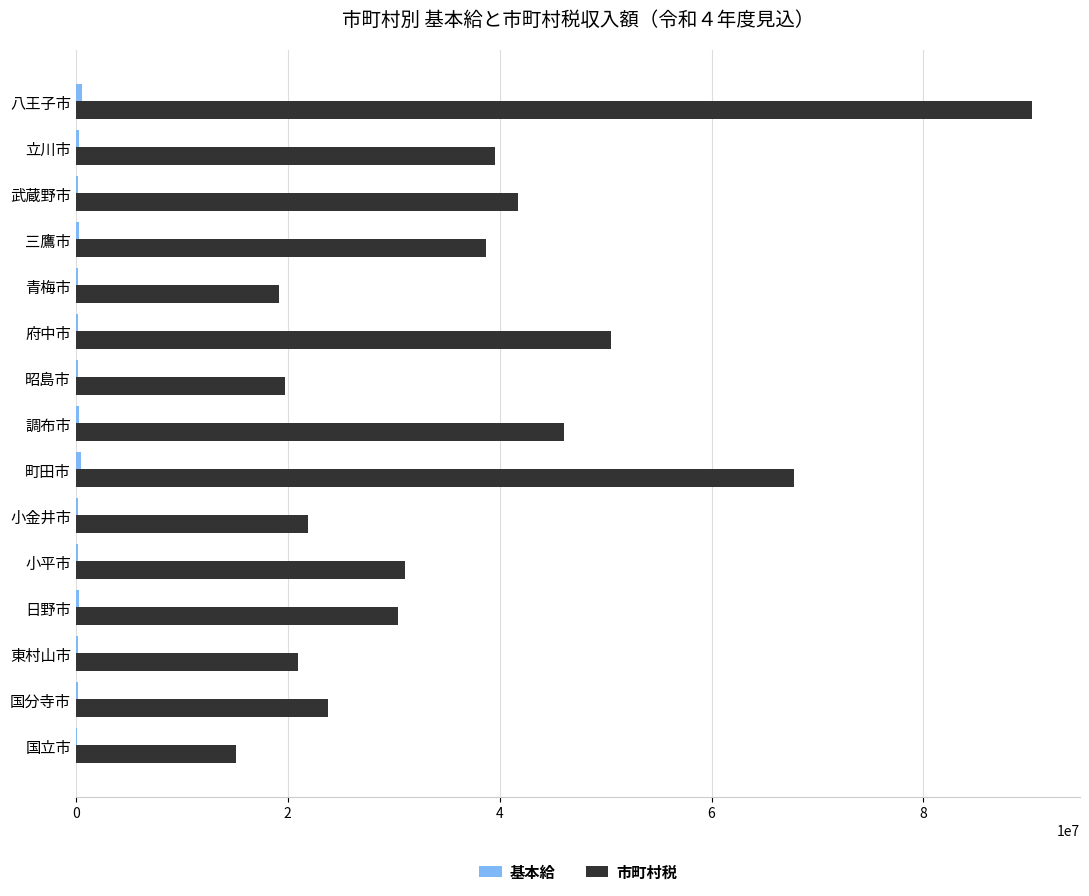

At which category is the sum across all series the highest?

八王子市